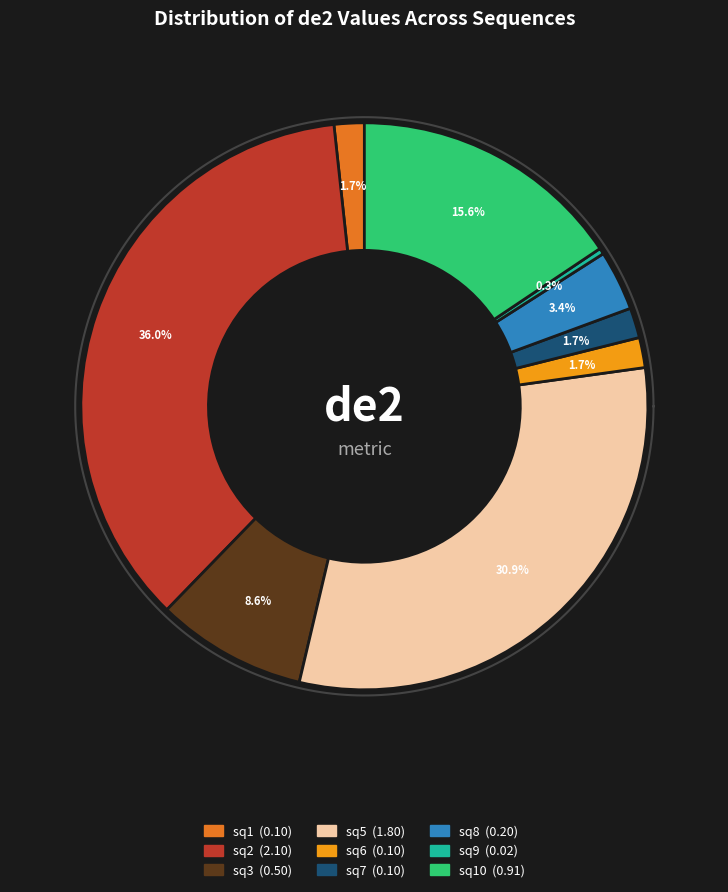

What is the change in value from sq6 to sq10?

+0.8